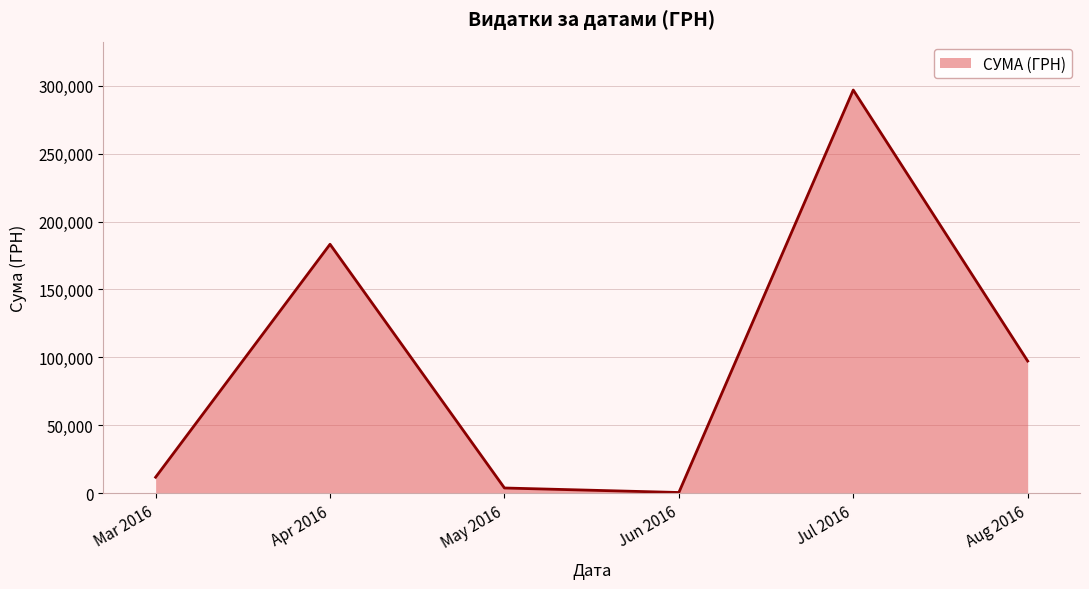

Rank the categories by value from lowest to highest.

Jun 2016, May 2016, Mar 2016, Aug 2016, Apr 2016, Jul 2016